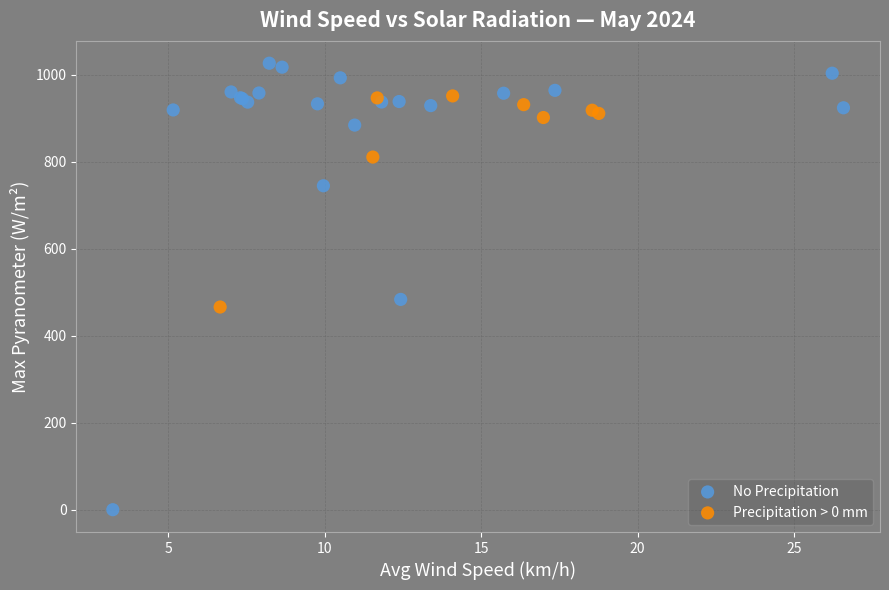

Which series has the largest Y range (max minus min)?

No Precipitation